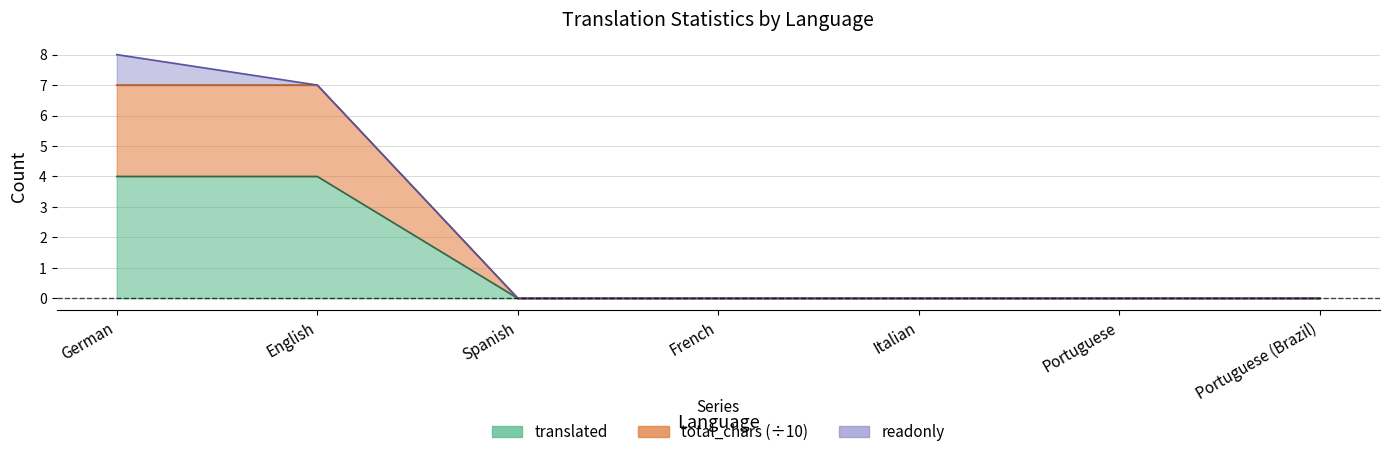

What is the total value across all series at German?

19